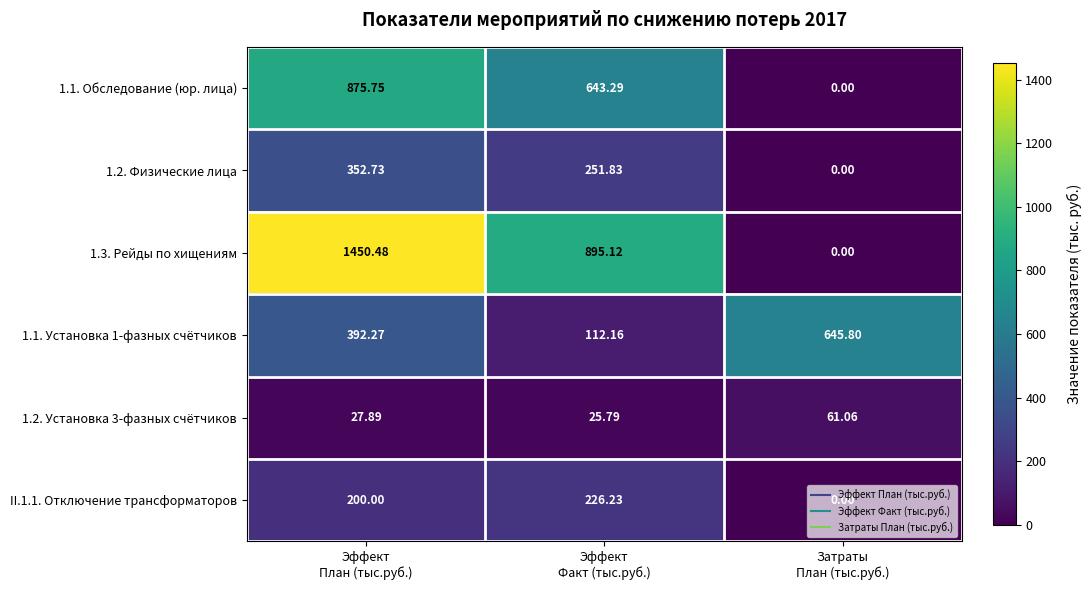

Which series has the widest spread of values?

1.3. Рейды по хищениям